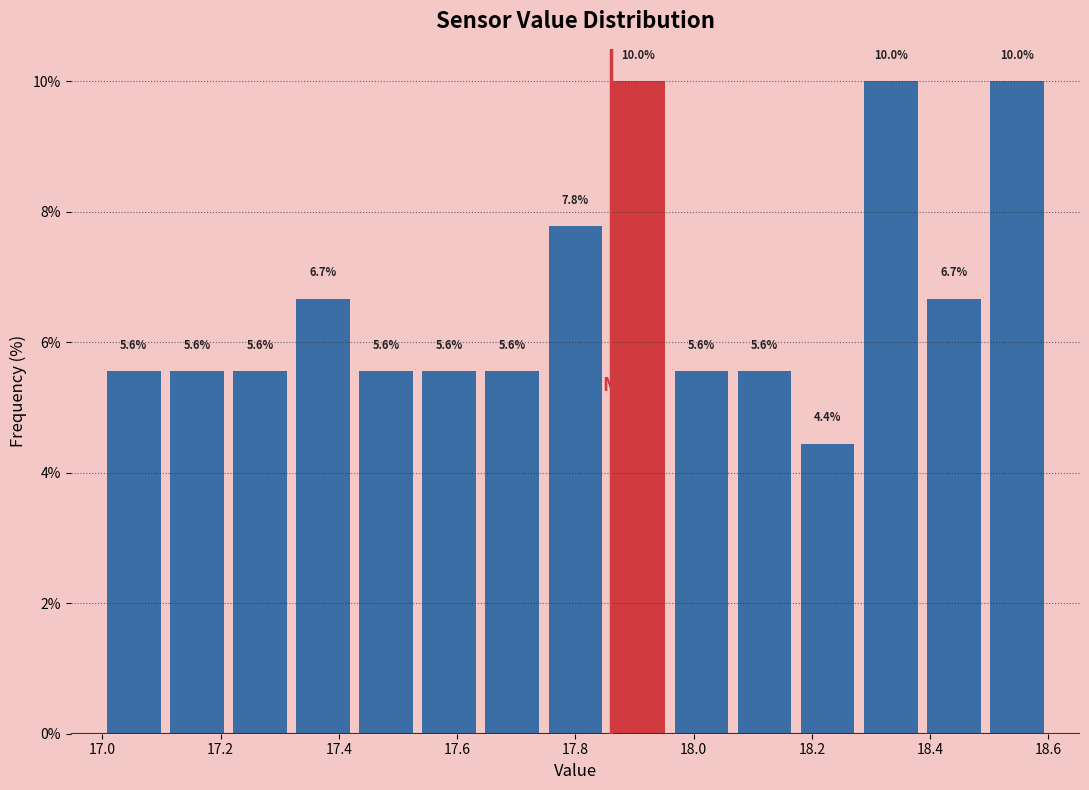

Reading left to right, transcribe this chart: for each bar, give the range it covers on the x-axis and its height. The bar edges are not printed on the chart, so give them approximately, as read against the axis.

17.00 to 17.10: 5.6
17.10 to 17.22: 5.6
17.22 to 17.32: 5.6
17.32 to 17.42: 6.7
17.42 to 17.54: 5.6
17.54 to 17.64: 5.6
17.64 to 17.74: 5.6
17.74 to 17.86: 7.8
17.86 to 17.96: 10.0
17.96 to 18.06: 5.6
18.06 to 18.18: 5.6
18.18 to 18.28: 4.4
18.28 to 18.38: 10.0
18.38 to 18.50: 6.7
18.50 to 18.60: 10.0